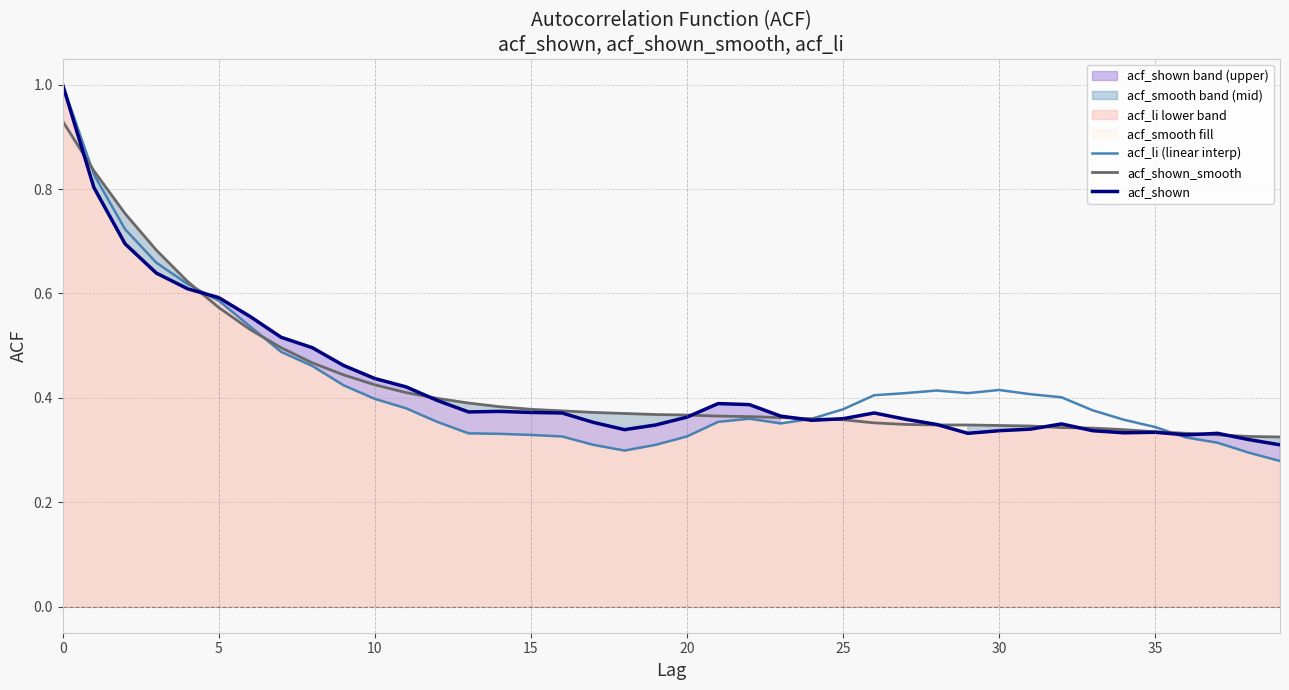

Count the acf_li (linear interp) values in the range 0 to 1.

40